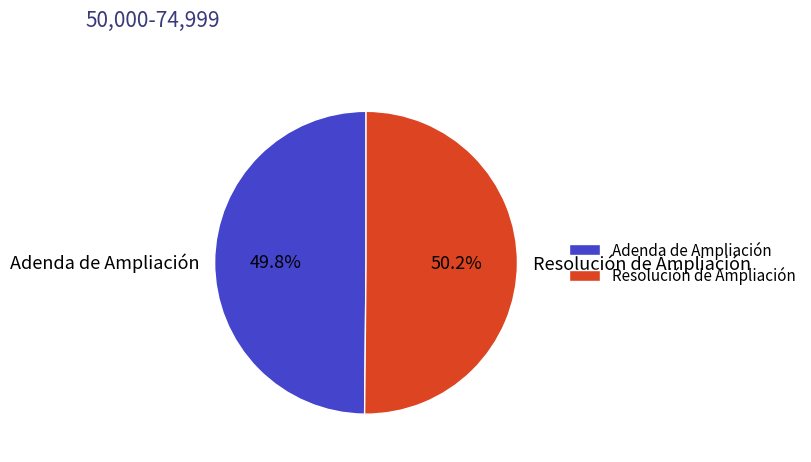

To the nearest percent, what portion does Resolución de Ampliación represent?

50%